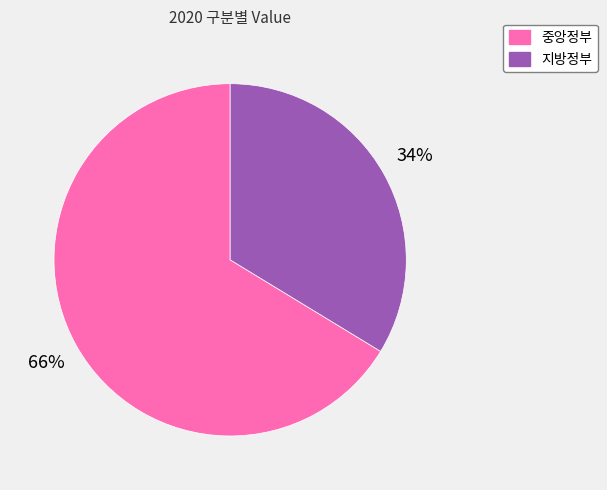

True or false: 중앙정부 accounts for 59% of the total.

False